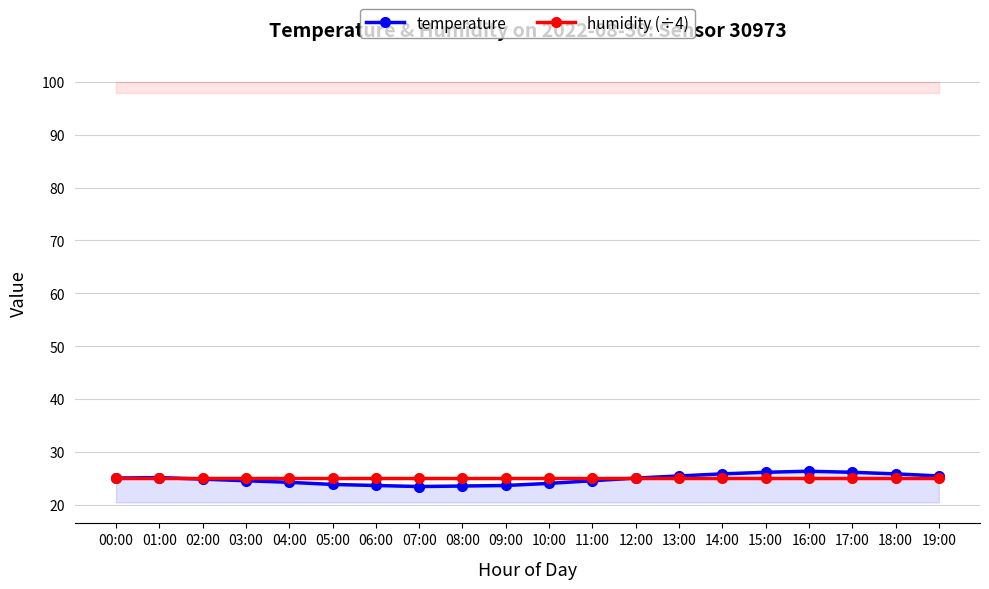

What value does the humidity (÷4) series have at 03:00?

25.0